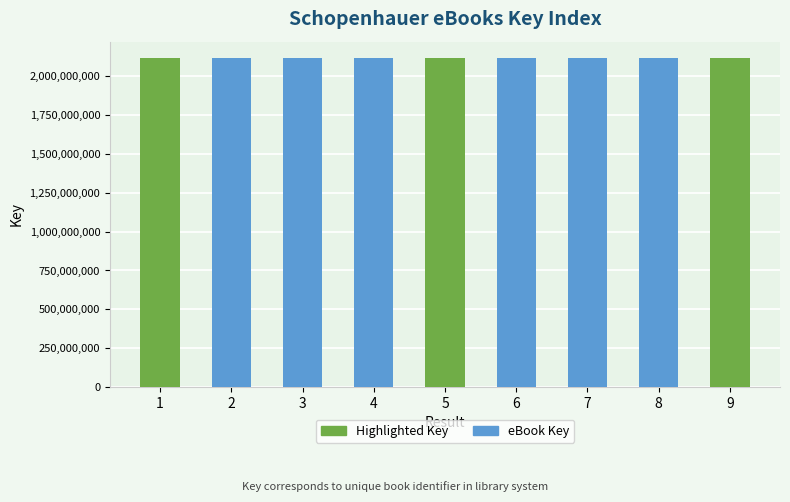

What is the ratio of the value at 3 to the value at 9?

1.0